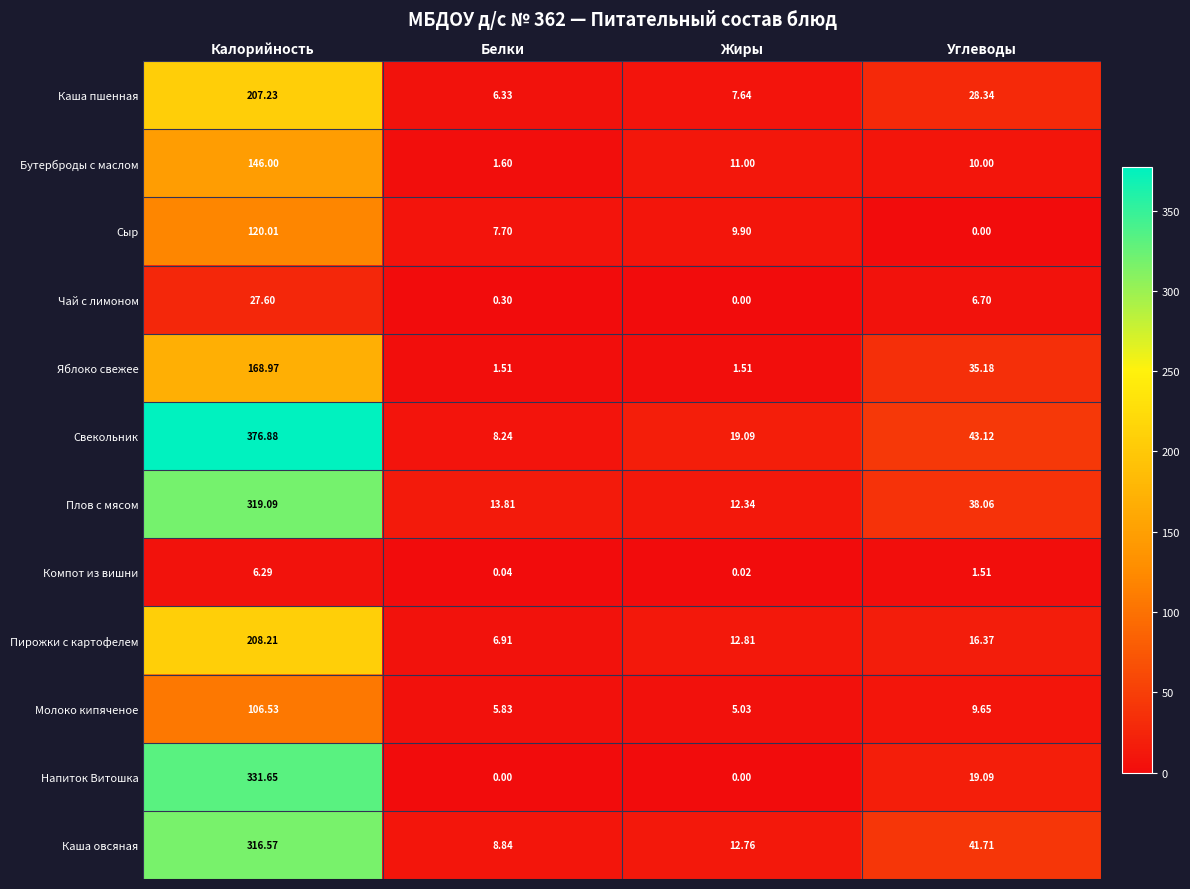

At which category does the chart reach its peak across all series?

Калорийность